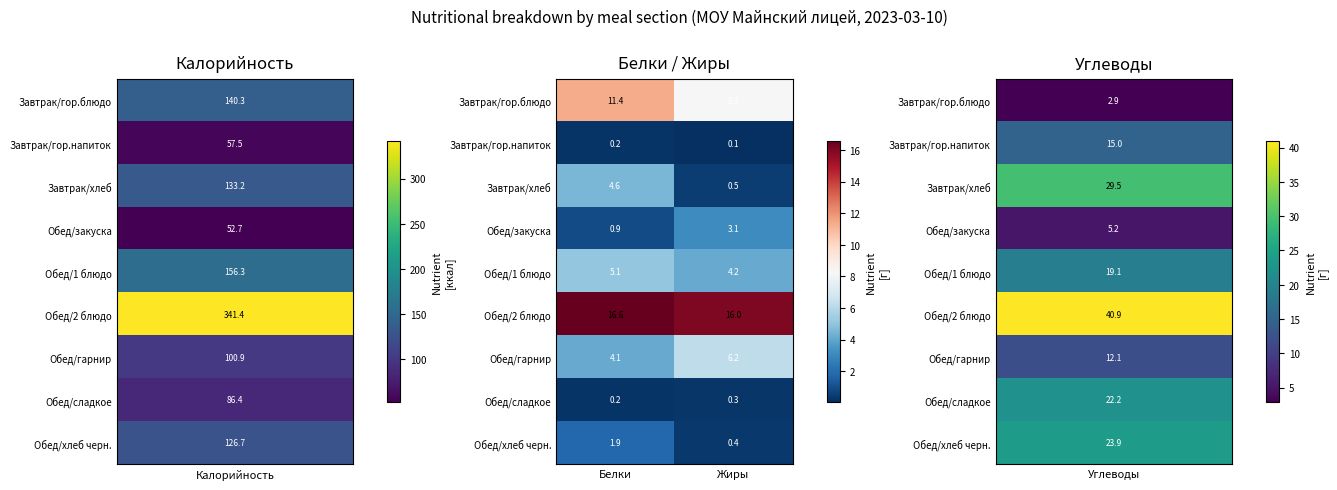

How many distinct data groups are displayed?

9